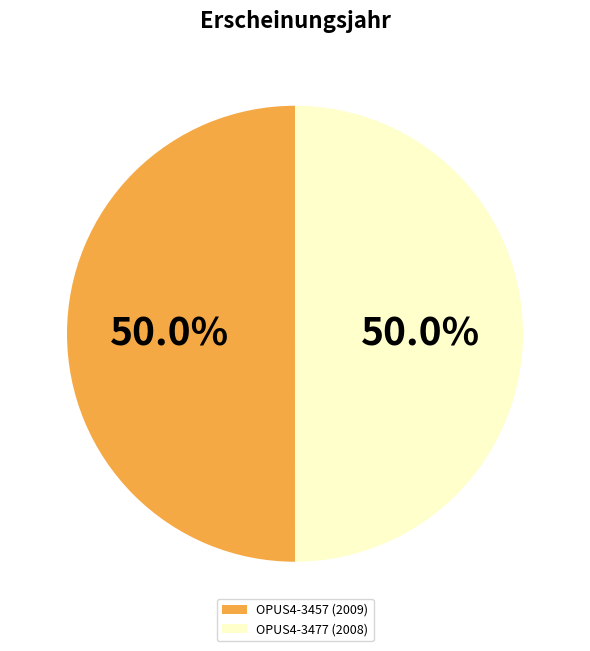

Count the number of slices in the pie.

2